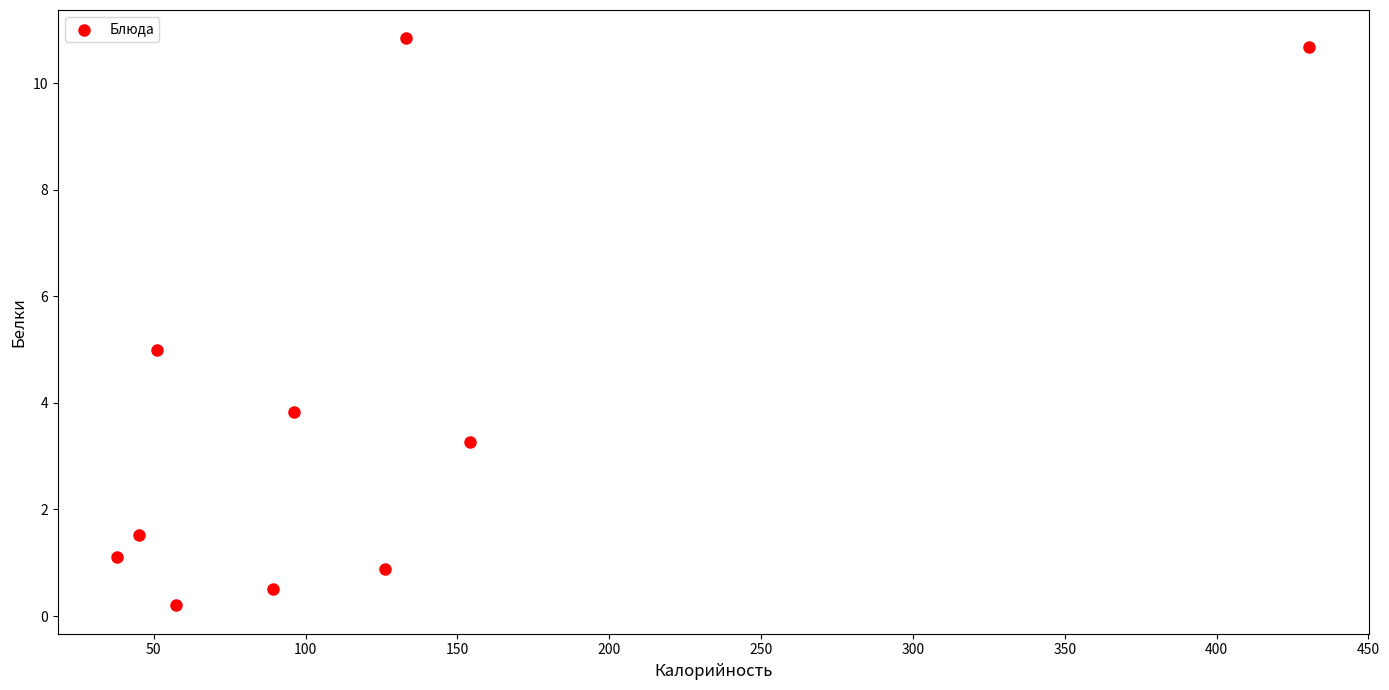

What is the average Y value?

3.8